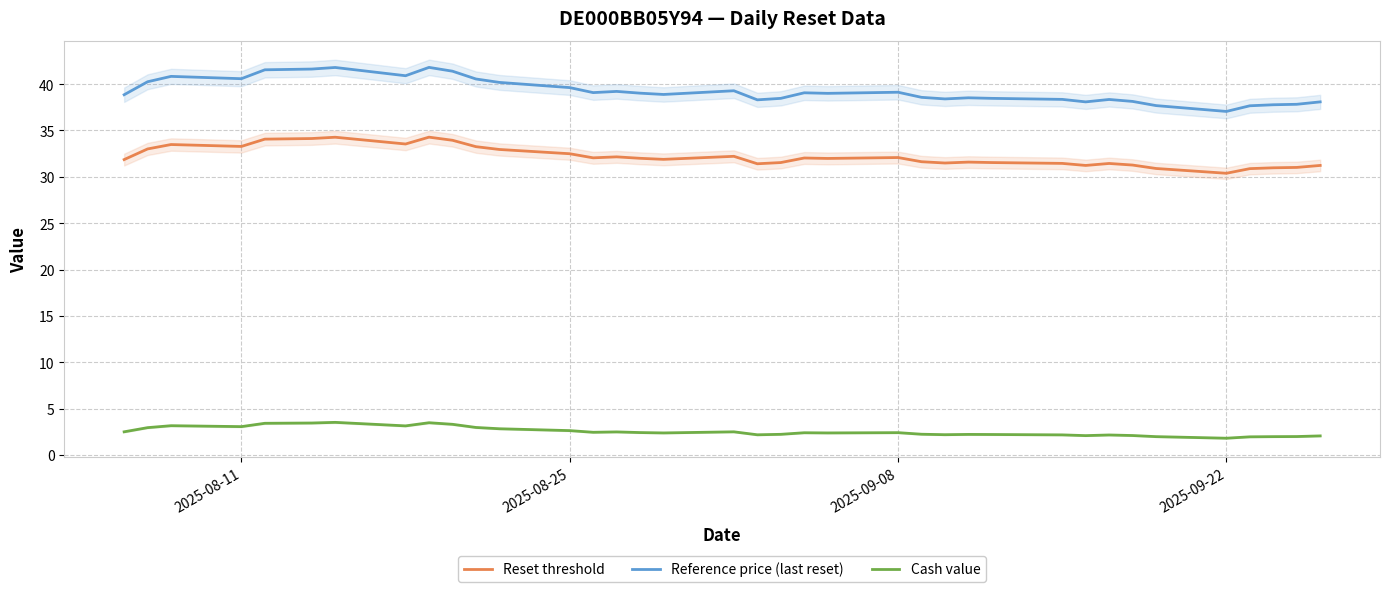

What position from the left is 2025-09-08?

15